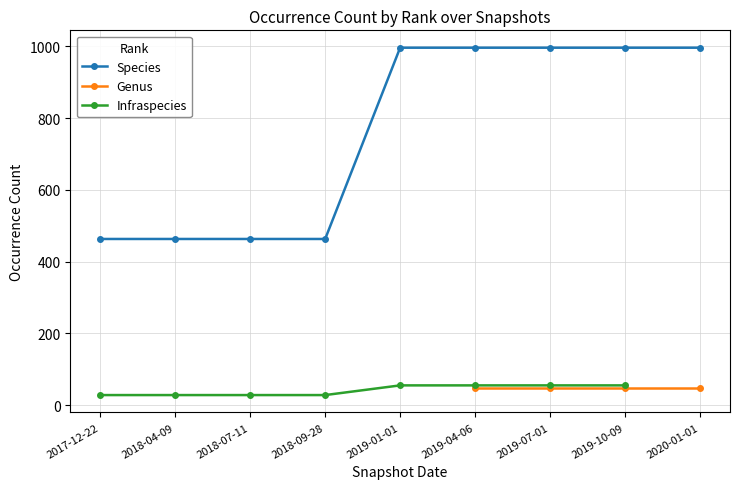

At 2020-01-01, list the series in order from largest to smallest.

Species, Genus, Infraspecies